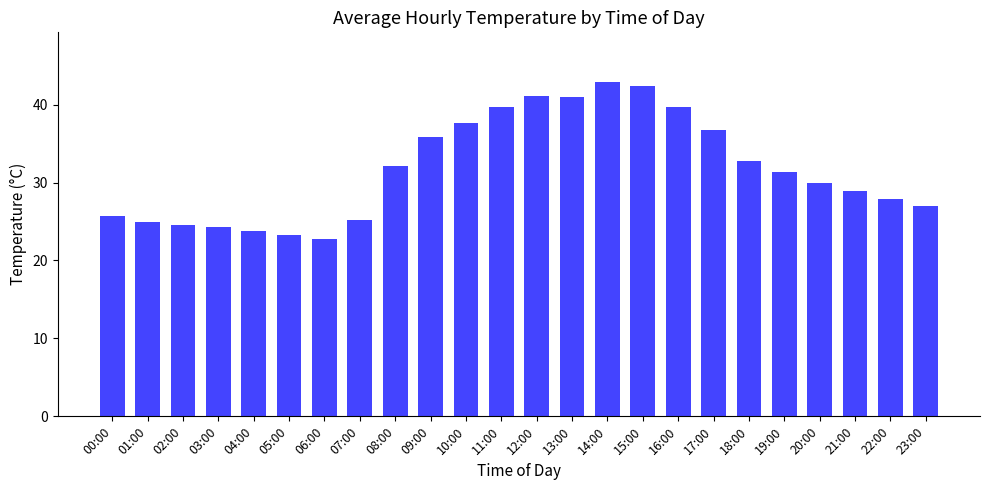

At which category does the chart reach its minimum across all series?

06:00